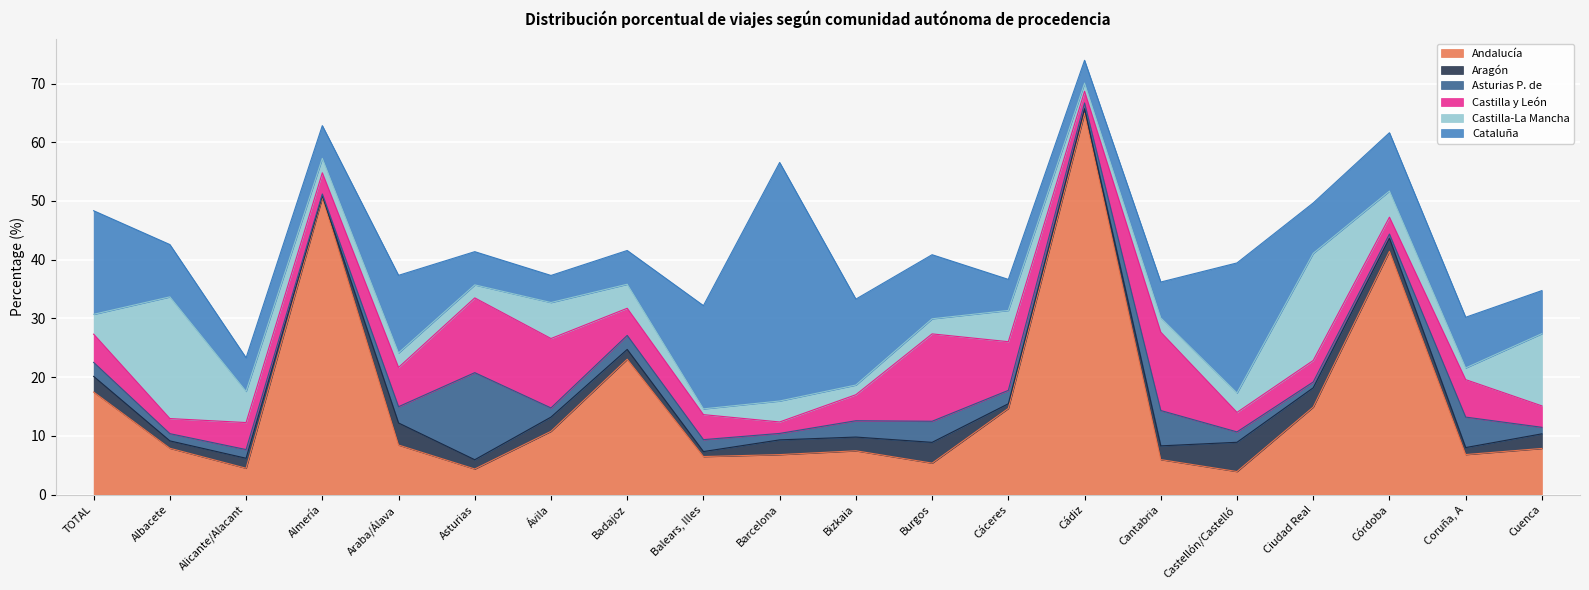

At which label does Aragón reach its minimum?

Almería